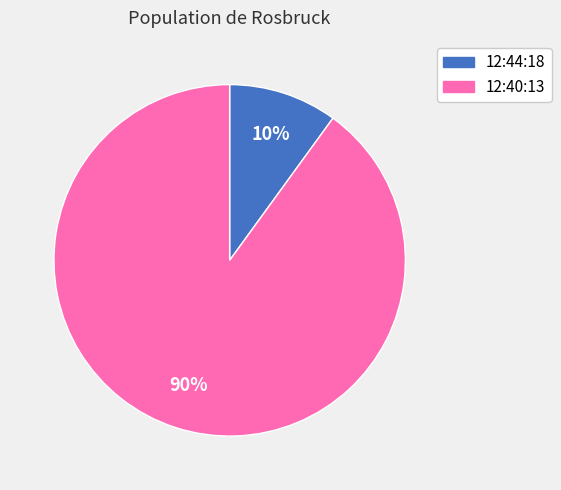

The 12:40:13 slice represents 90% of the pie. True or false?

True